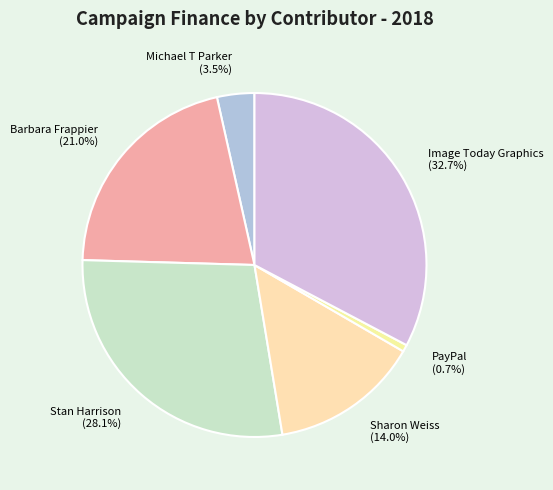

Which slice is the largest?

Image Today Graphics